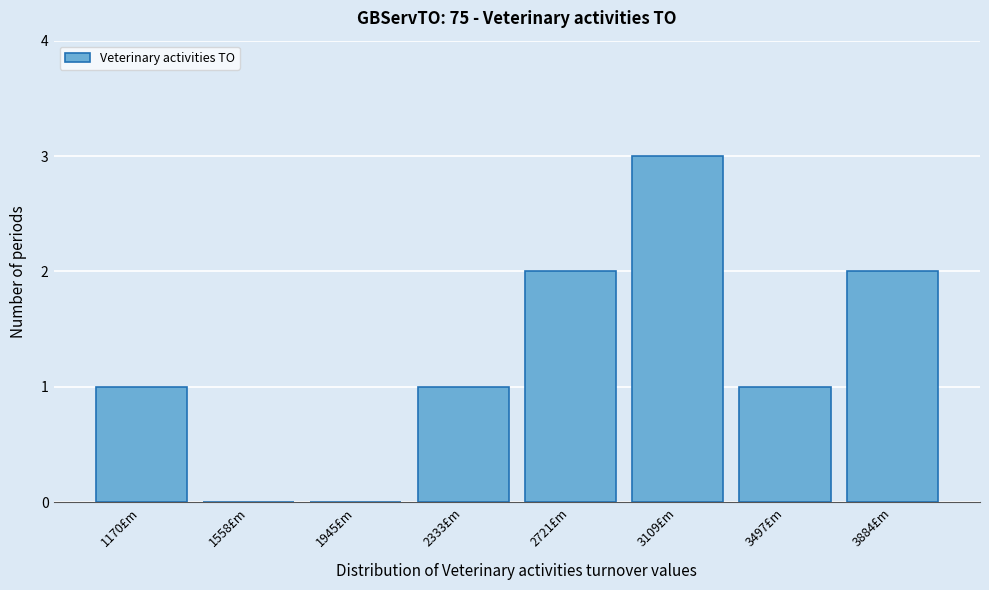

Reading left to right, what are all the values shown in this chart?

1170£m=1	1558£m=0	1945£m=0	2333£m=1	2721£m=2	3109£m=3	3497£m=1	3884£m=2